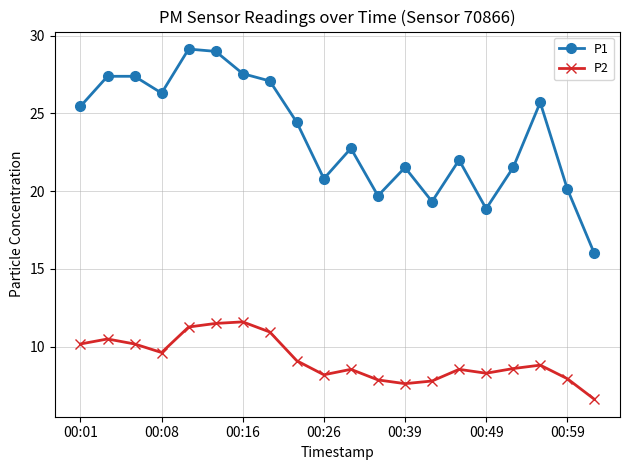

True or false: P1 and P2 intersect in this chart.

False